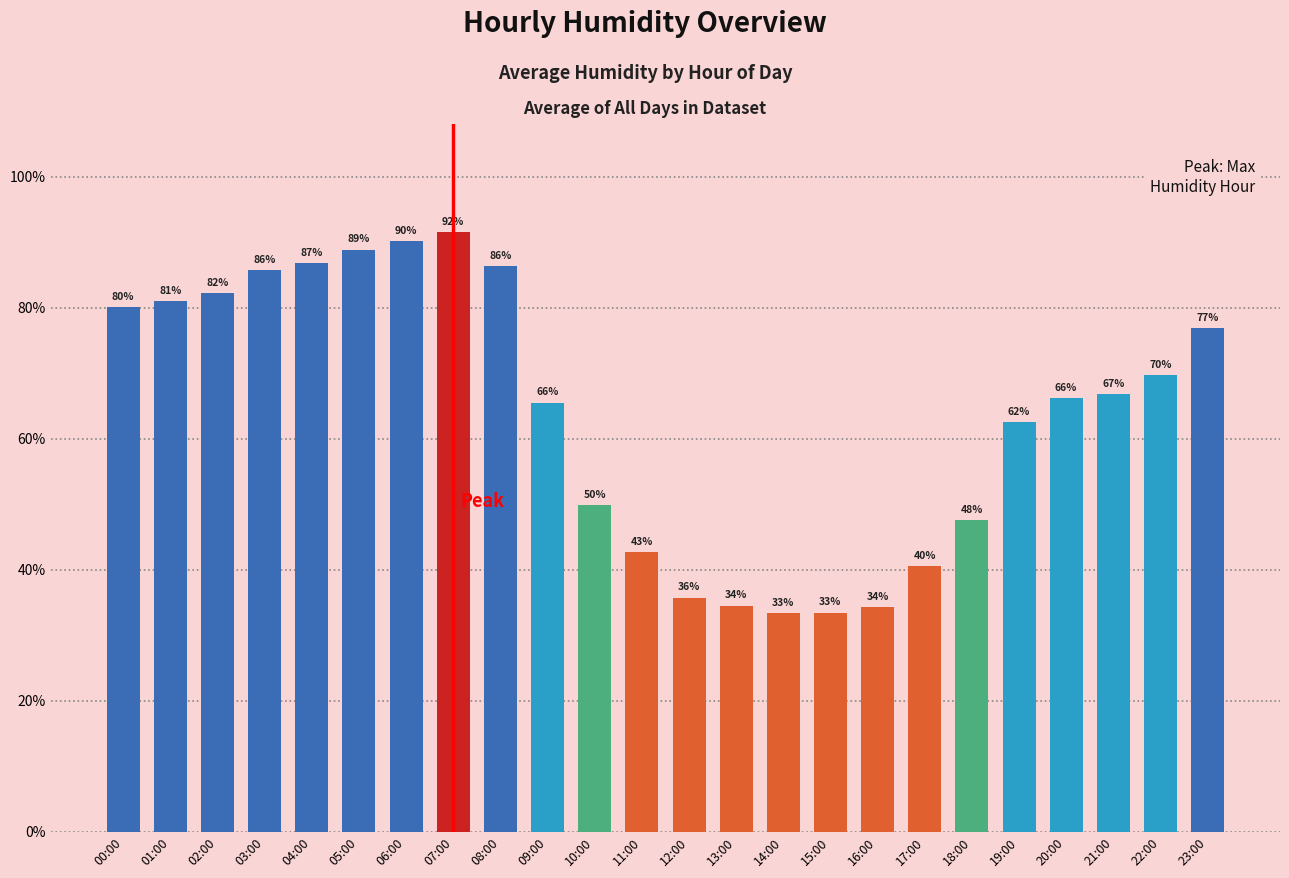

What is the label of the 11th bar from the right?

13:00